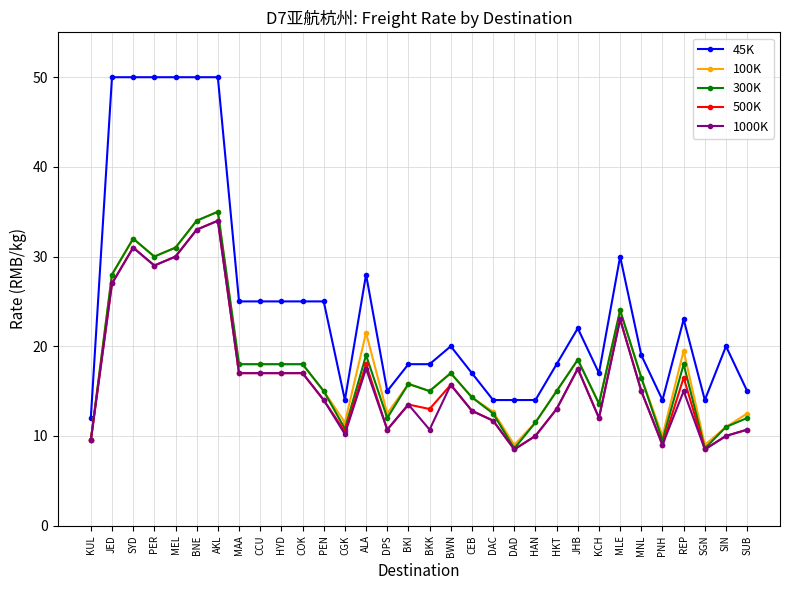

Is the value of 300K at DAC greater than the value of 100K at CEB?

No